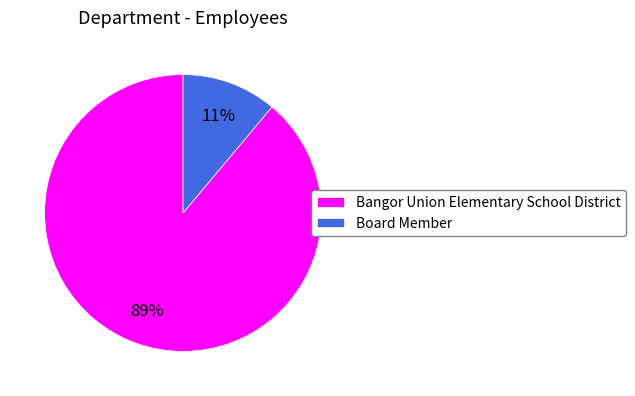

To the nearest percent, what is the average slice percentage?

50%